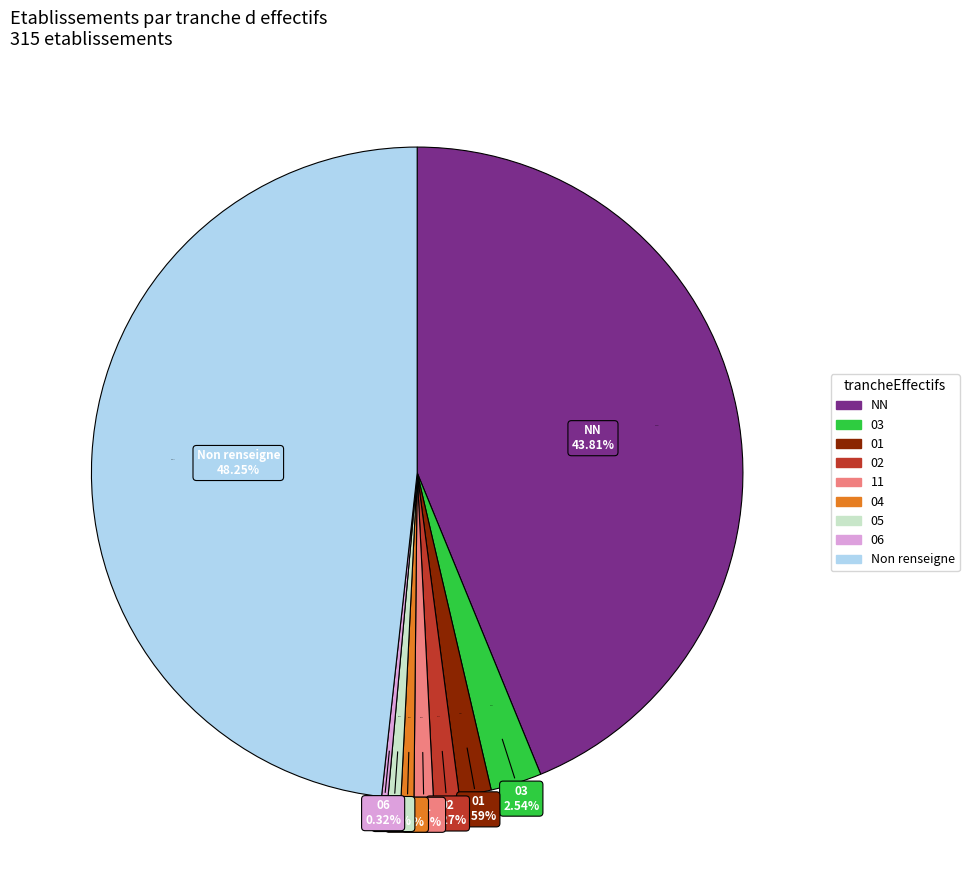

Is there a majority slice in this chart?

No